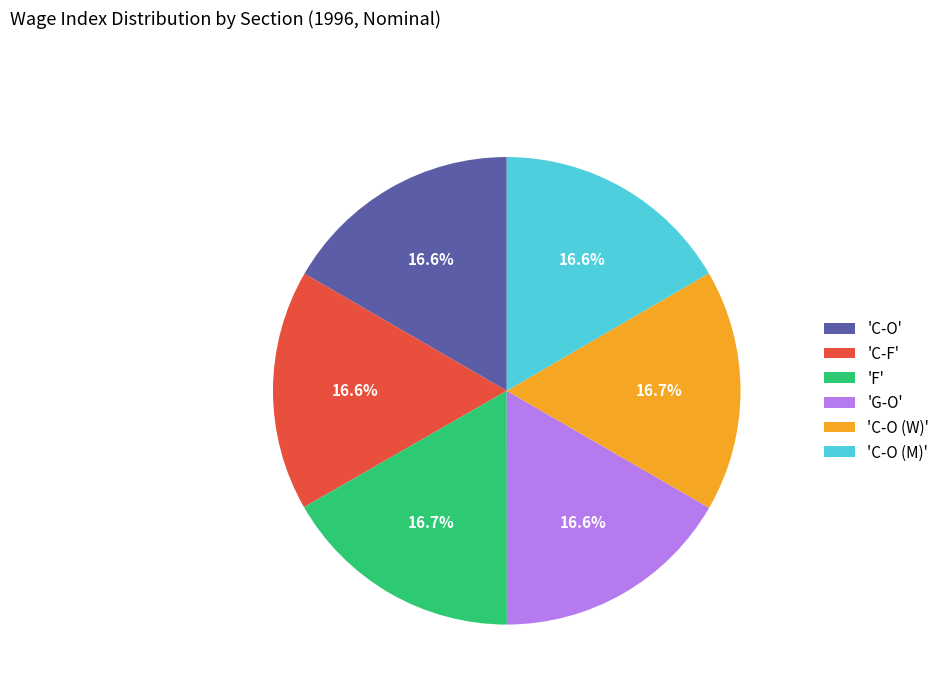

Does any single category account for the majority?

No